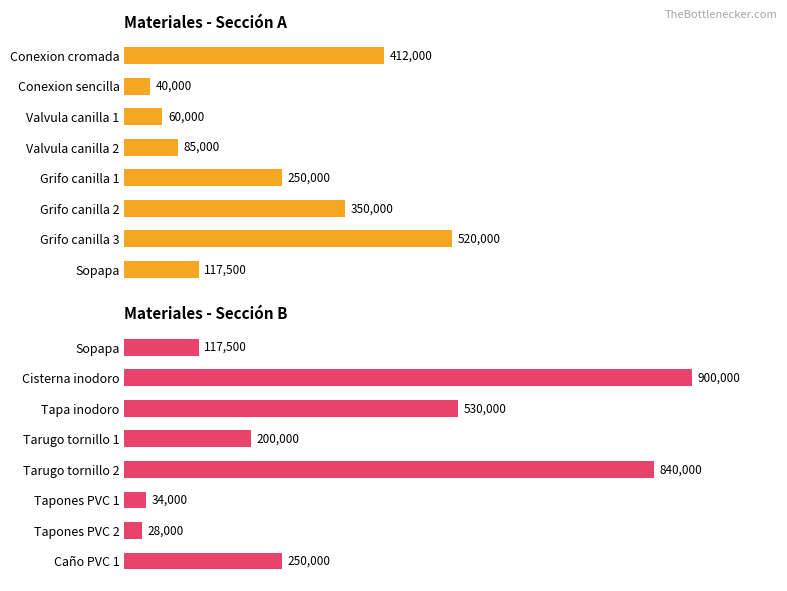

Rank the categories by value from highest to lowest.

Cisterna inodoro, Tarugo tornillo 2, Tapa inodoro, Caño PVC 1, Tarugo tornillo 1, Sopapa, Tapones PVC 1, Tapones PVC 2